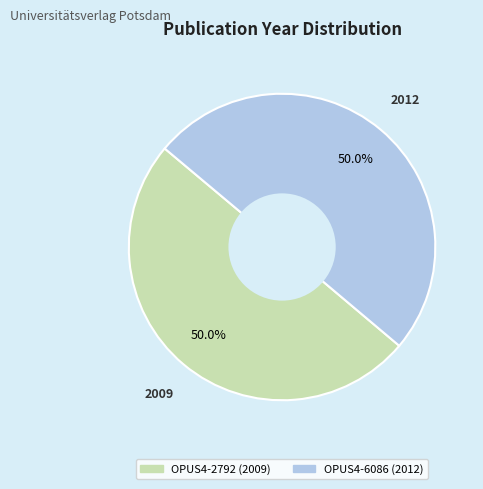

Is it true that OPUS4-6086 is 59% of the pie?

False